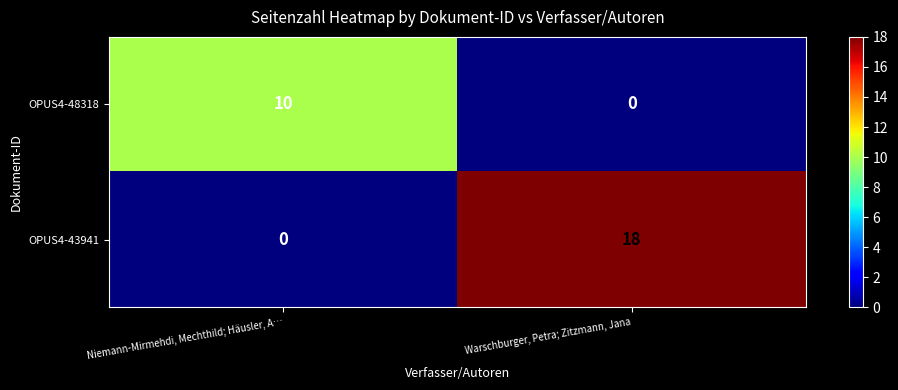

The value of OPUS4-43941 at Niemann-Mirmehdi, Mechthild; Häusler, A… is 0. True or false?

True